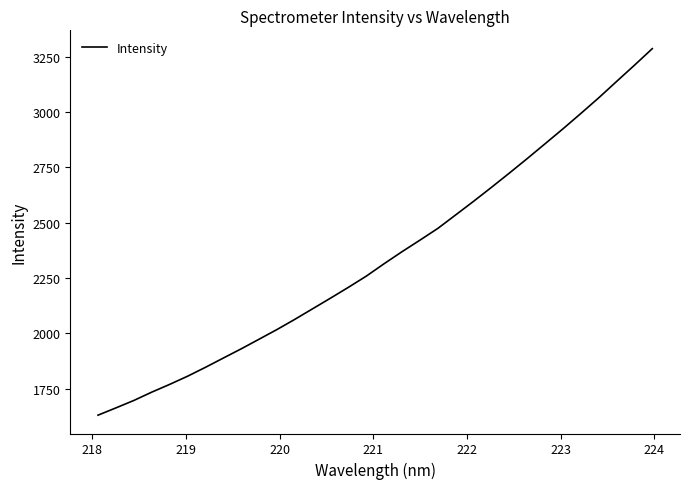

What is the minimum value shown in the chart?

1630.5